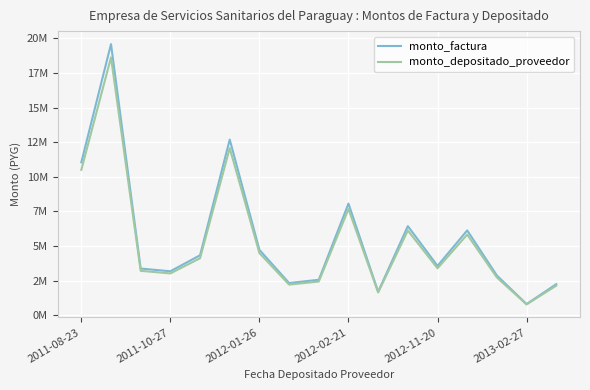

Rank the series by their maximum value, from lowest to highest.

monto_depositado_proveedor, monto_factura